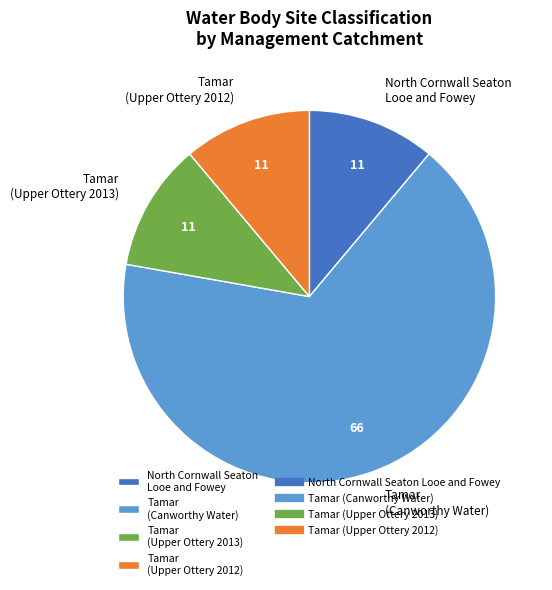

Does North Cornwall Seaton Looe and Fowey represent more than half of the total?

No